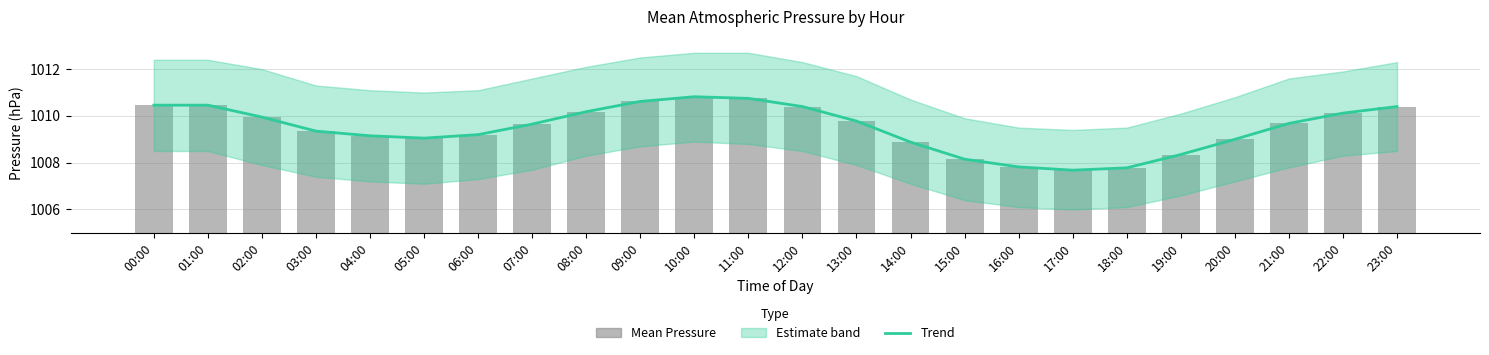

Which category has the lowest value across all series?

17:00